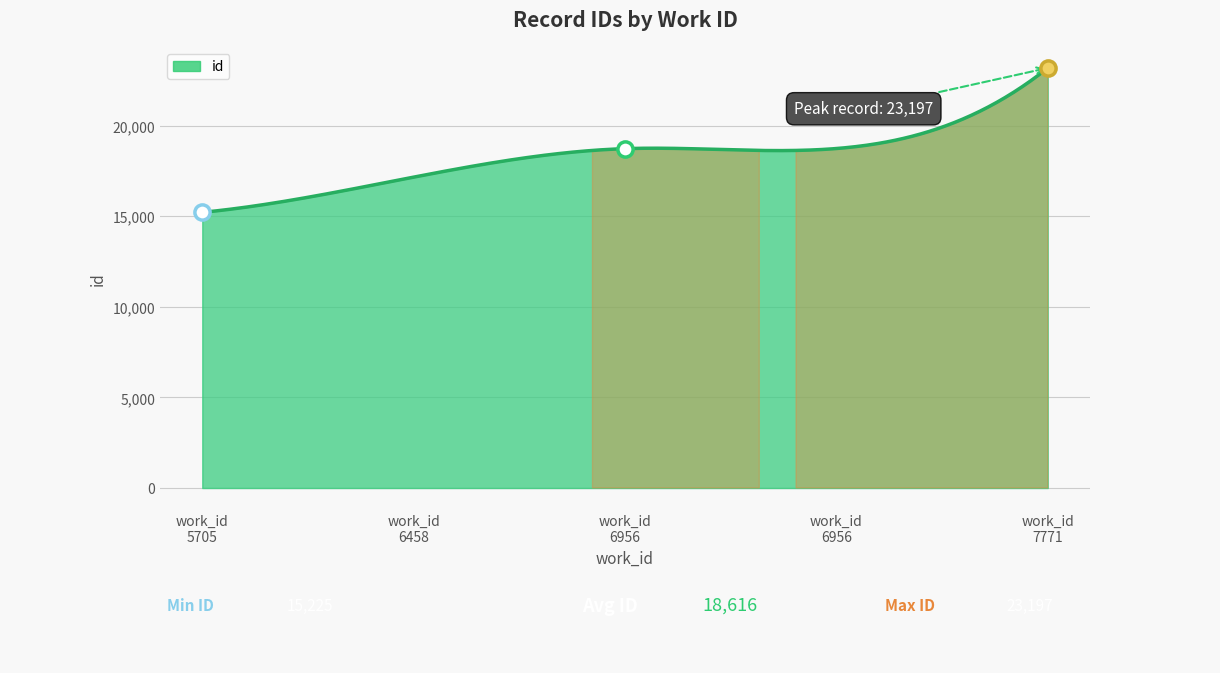

What is the change in value from 6458 to 7771?

+6028